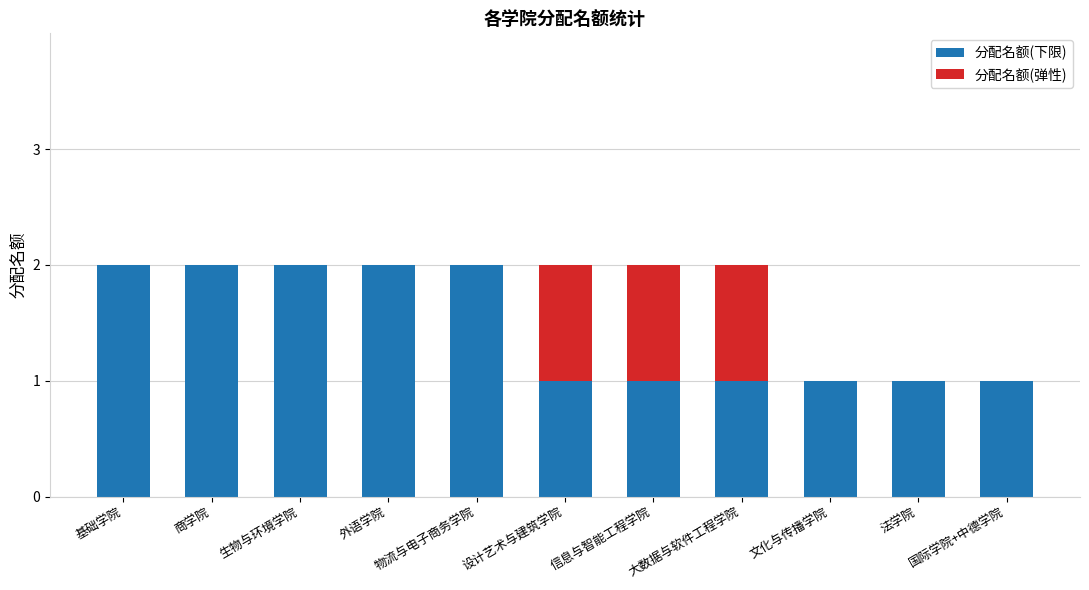

What is the sum of the 分配名额(下限) values at 物流与电子商务学院 and 商学院?

4